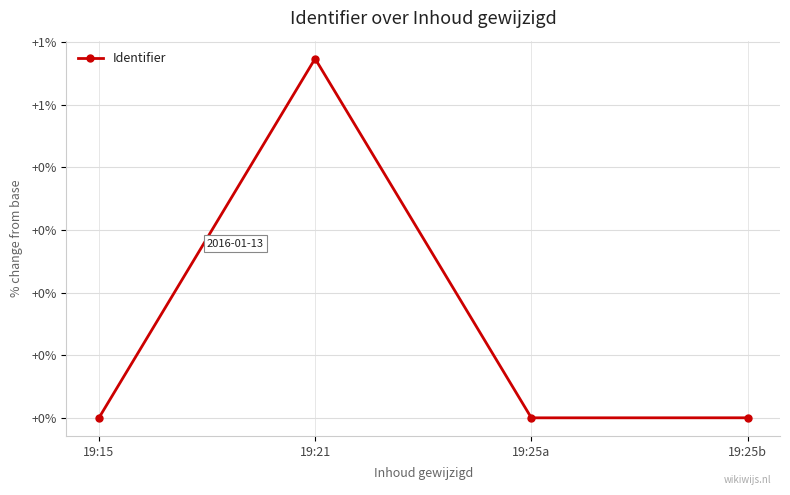

List the labels in order of value, largest first.

19:21, 19:25b, 19:25a, 19:15